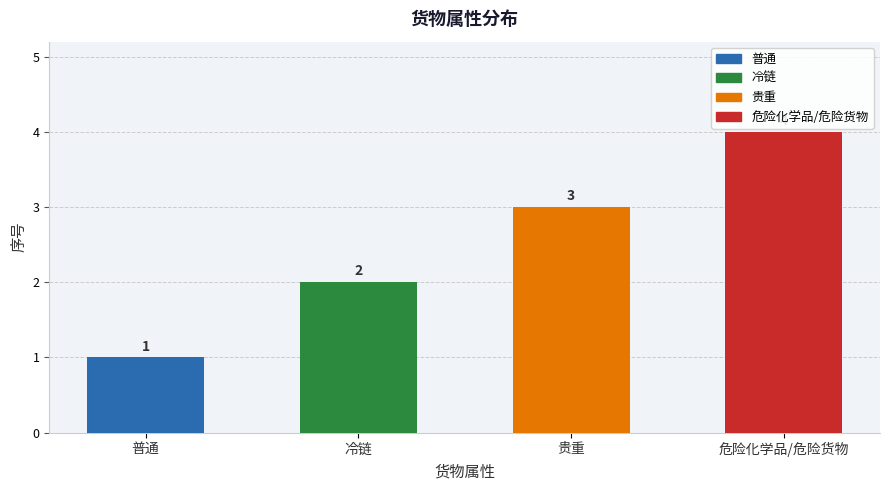

At which label is the value closest to 2?

冷链